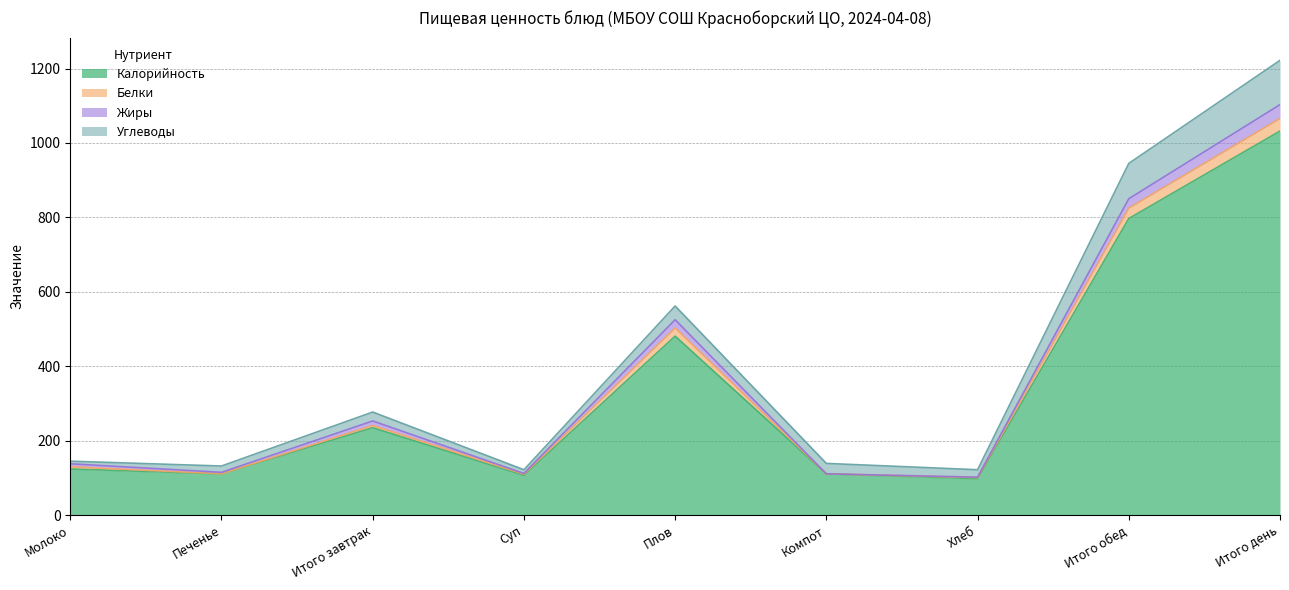

True or false: Калорийность has more than 0 interior local peaks.

True